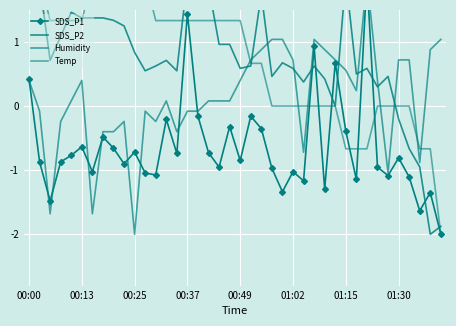

What position from the right is 19?

21